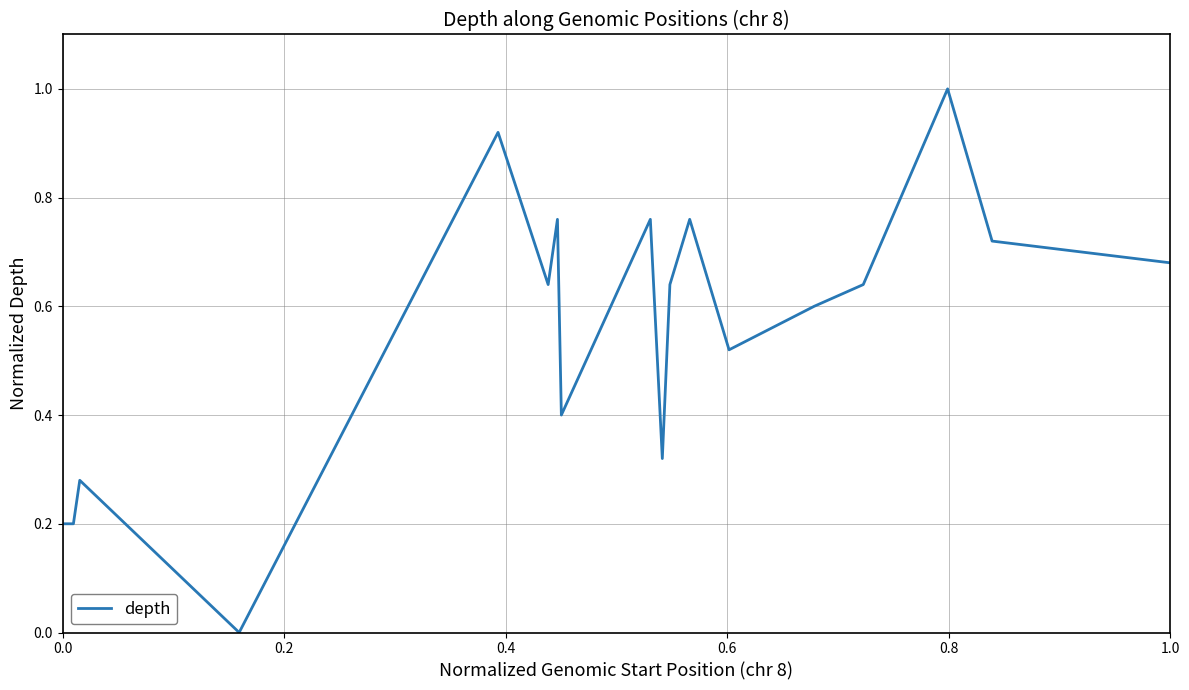

Is it true that the value at 0.6 is 0.1?

False